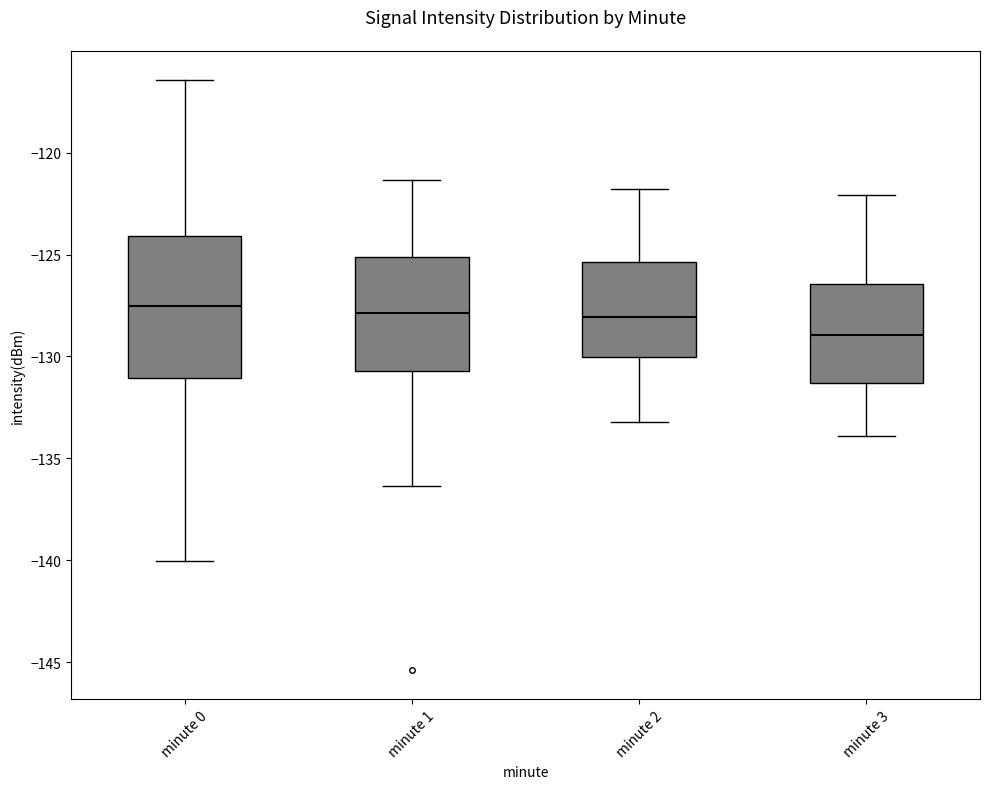

Reading left to right, read every box against the y-axis: the position of its median line, the range the box covers, and the ends of its whiskers. The values are not printed on the chart, so give them approximately, as read against the axis.

minute 0: median -127.5, box -131.0 to -124.0, whiskers -140.0 to -116.5
minute 1: median -128.0, box -130.5 to -125.0, whiskers -136.5 to -121.5
minute 2: median -128.0, box -130.0 to -125.5, whiskers -133.0 to -122.0
minute 3: median -129.0, box -131.5 to -126.5, whiskers -134.0 to -122.0